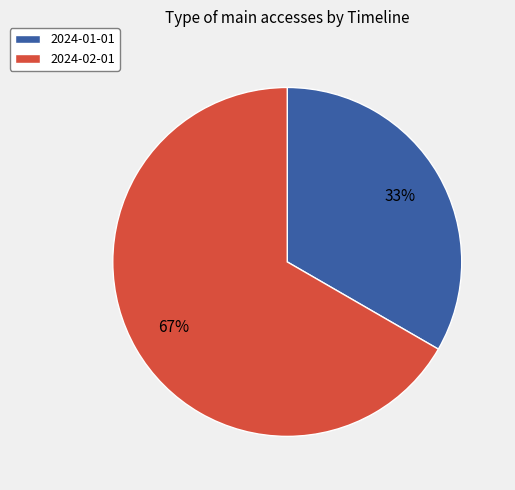

To the nearest percent, what is the combined percentage of 2024-01-01 and 2024-02-01?

100%